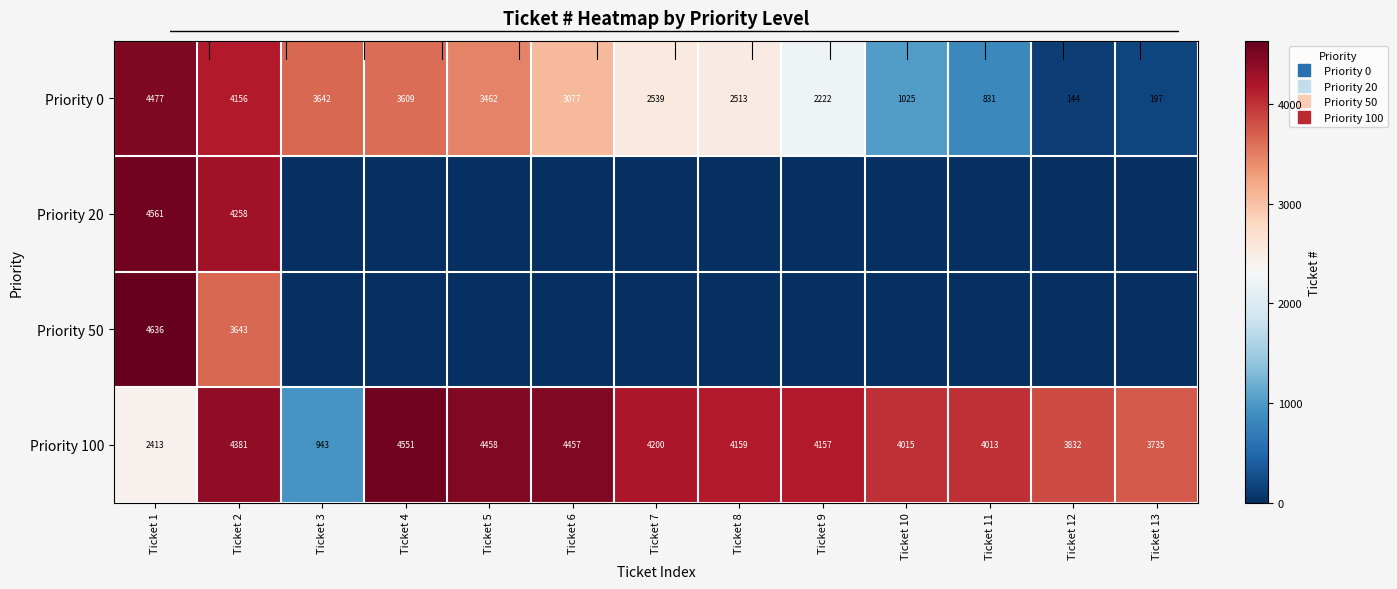

What is the difference between the highest and lowest values at Ticket 7?

4200